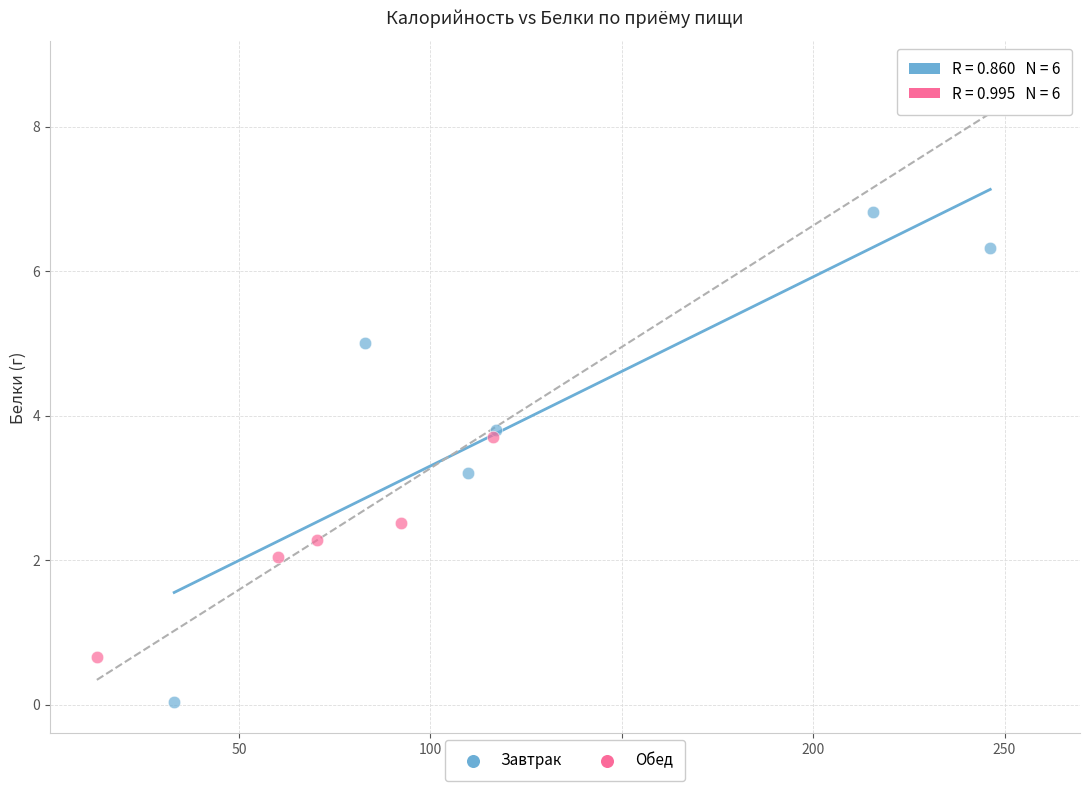

Which series has the widest spread of Y values?

Обед